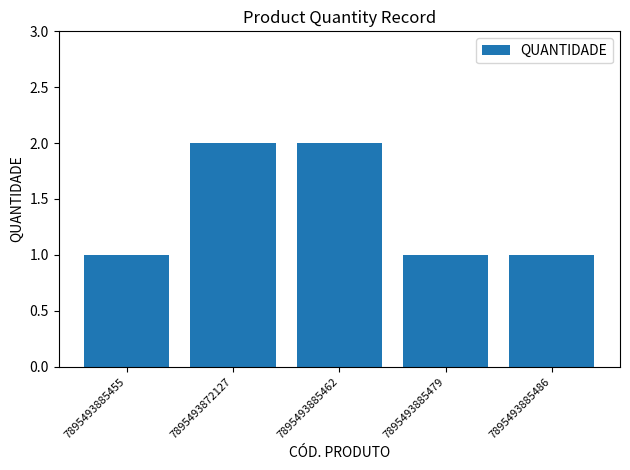

Between 7895493885486 and 7895493885462, which is larger?

7895493885462